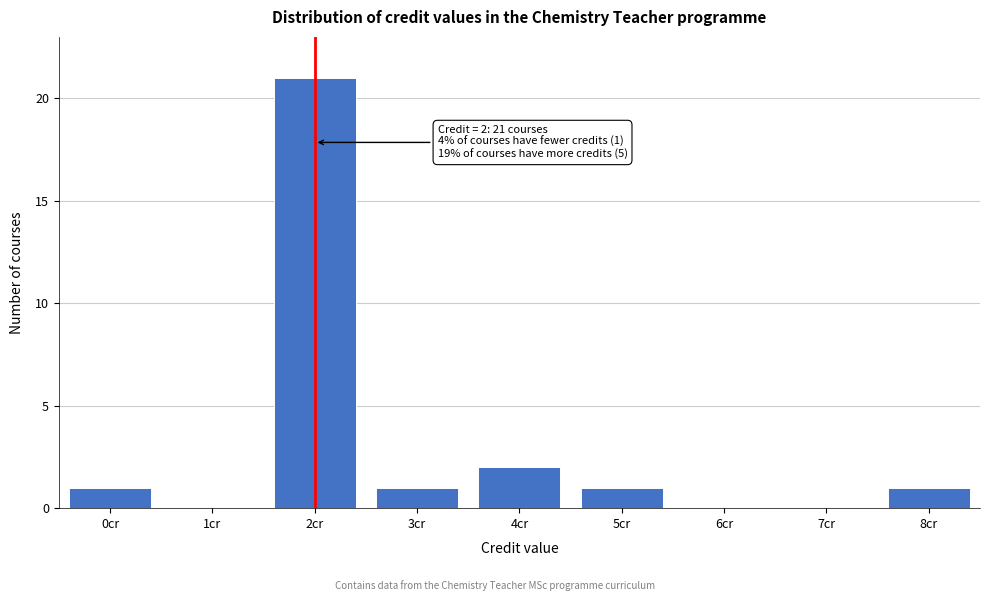

Reading left to right, what are all the values shown in this chart?

0cr=1	1cr=0	2cr=21	3cr=1	4cr=2	5cr=1	6cr=0	7cr=0	8cr=1